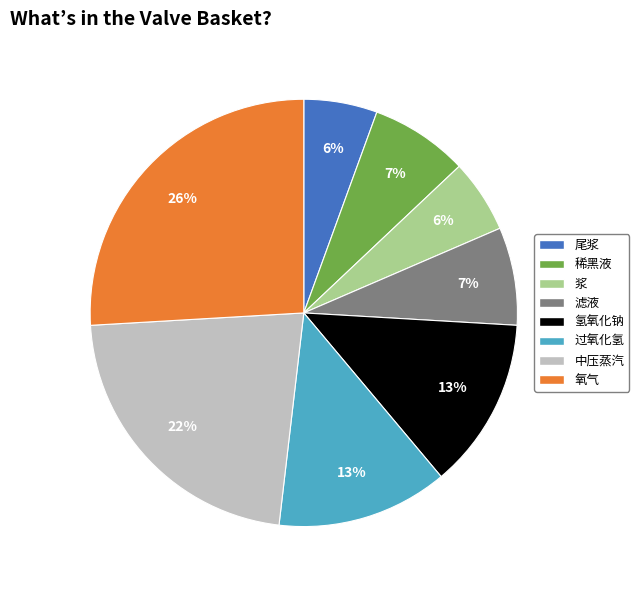

Which category has the biggest portion of the pie?

氧气